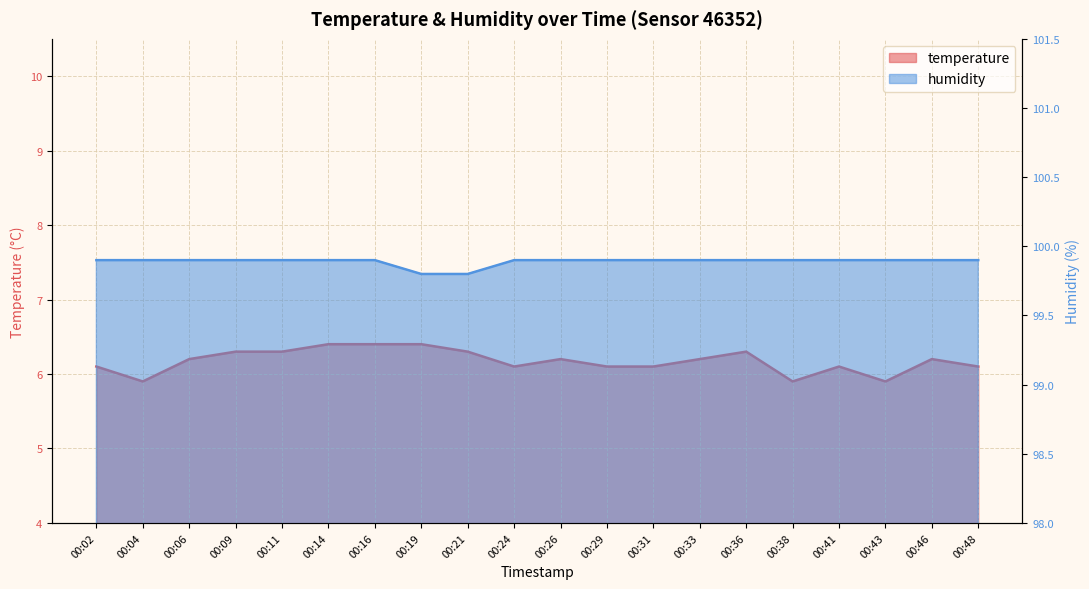

List the series in order of their overall mean, highest first.

humidity, temperature